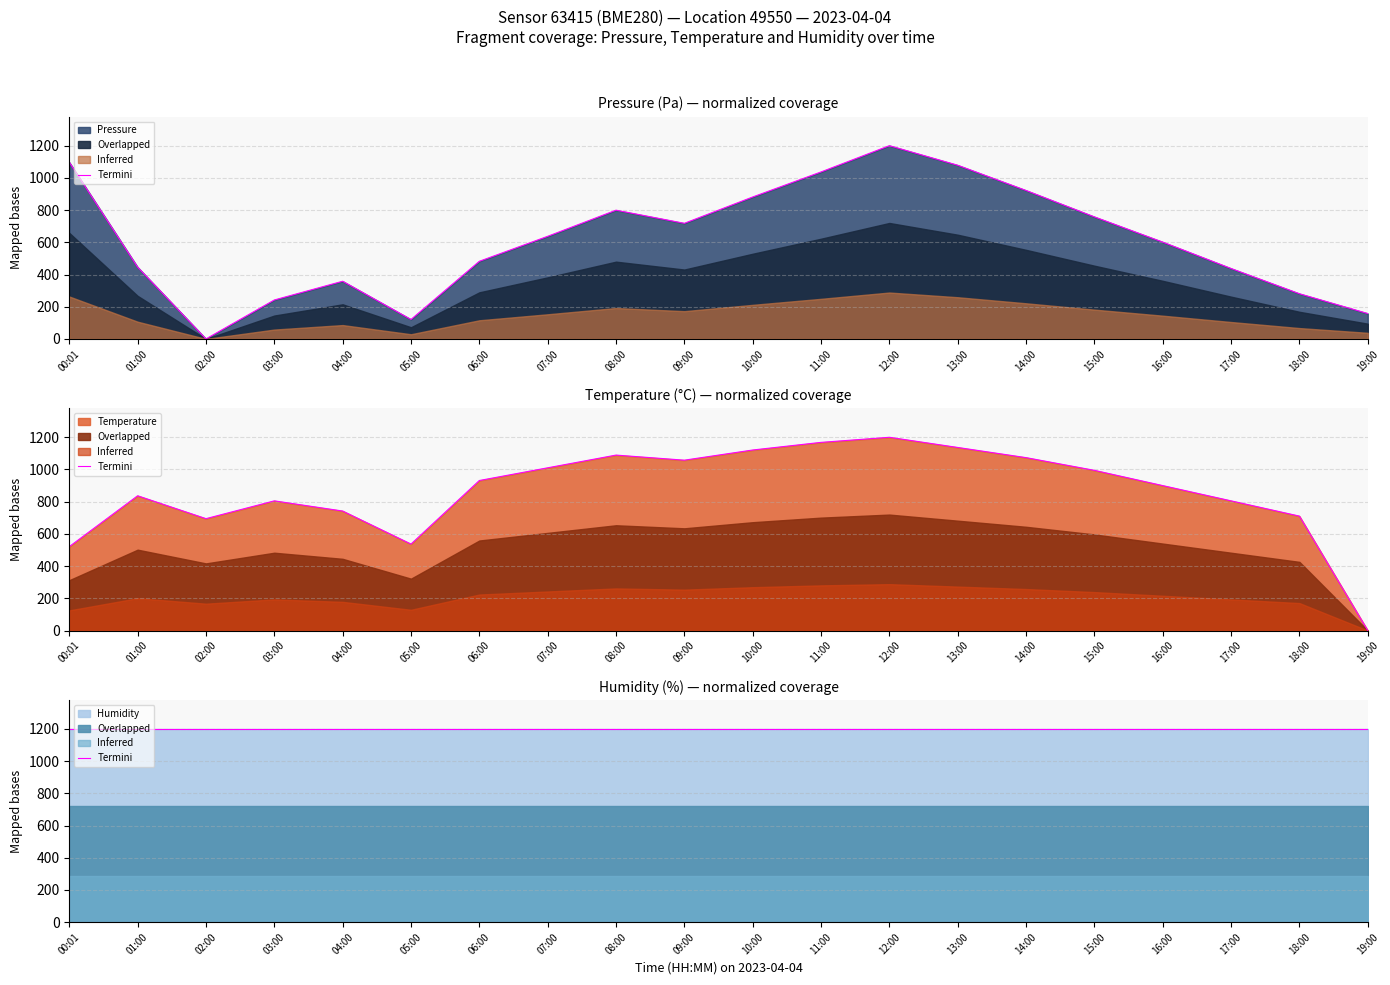

What position from the left is 01:00?

2